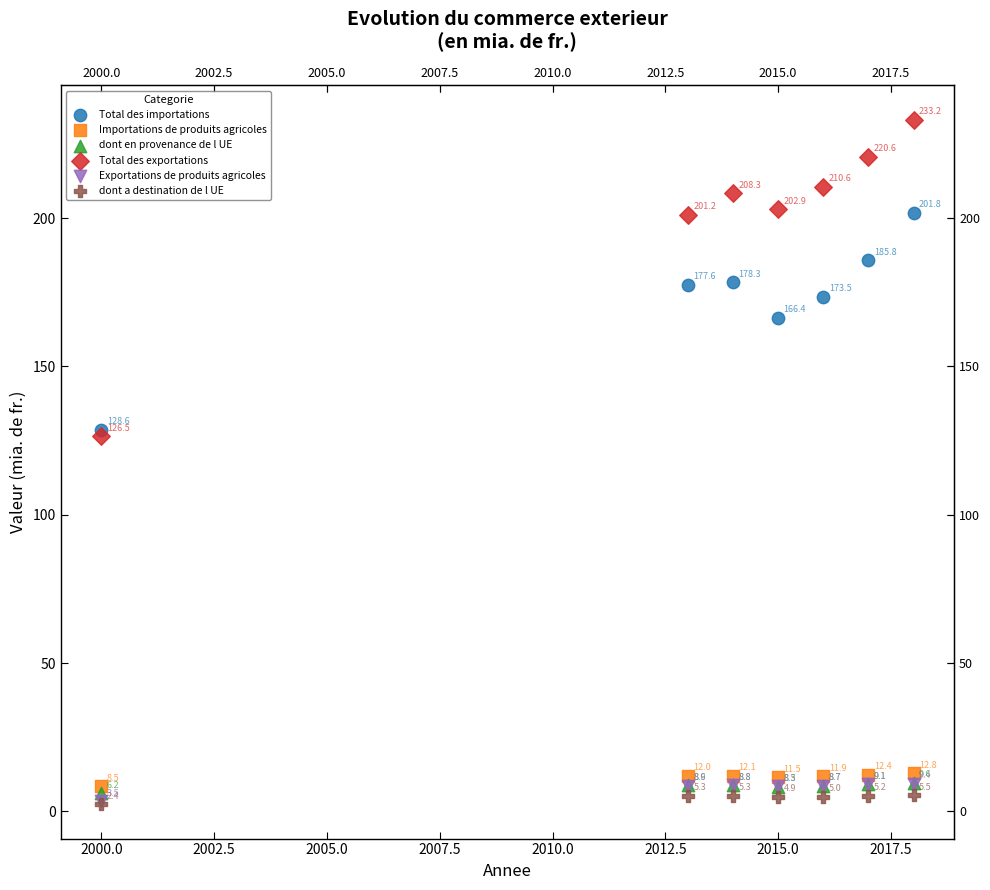

What are all the series names shown in the legend?

Total des importations, Importations de produits agricoles, dont en provenance de l UE, Total des exportations, Exportations de produits agricoles, dont a destination de l UE